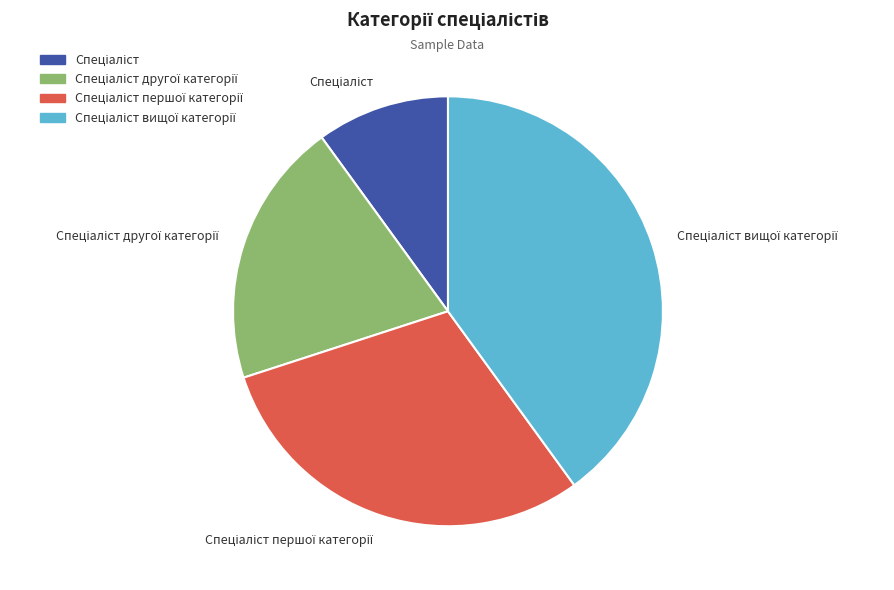

Does any single category account for the majority?

No